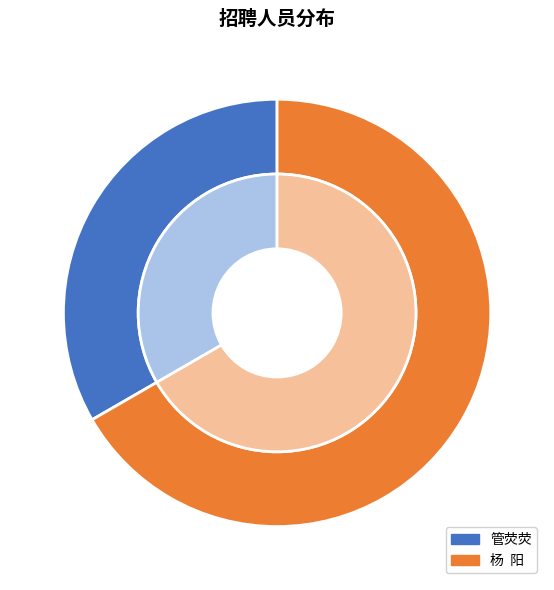

Does 杨  阳 represent more than half of the total?

Yes